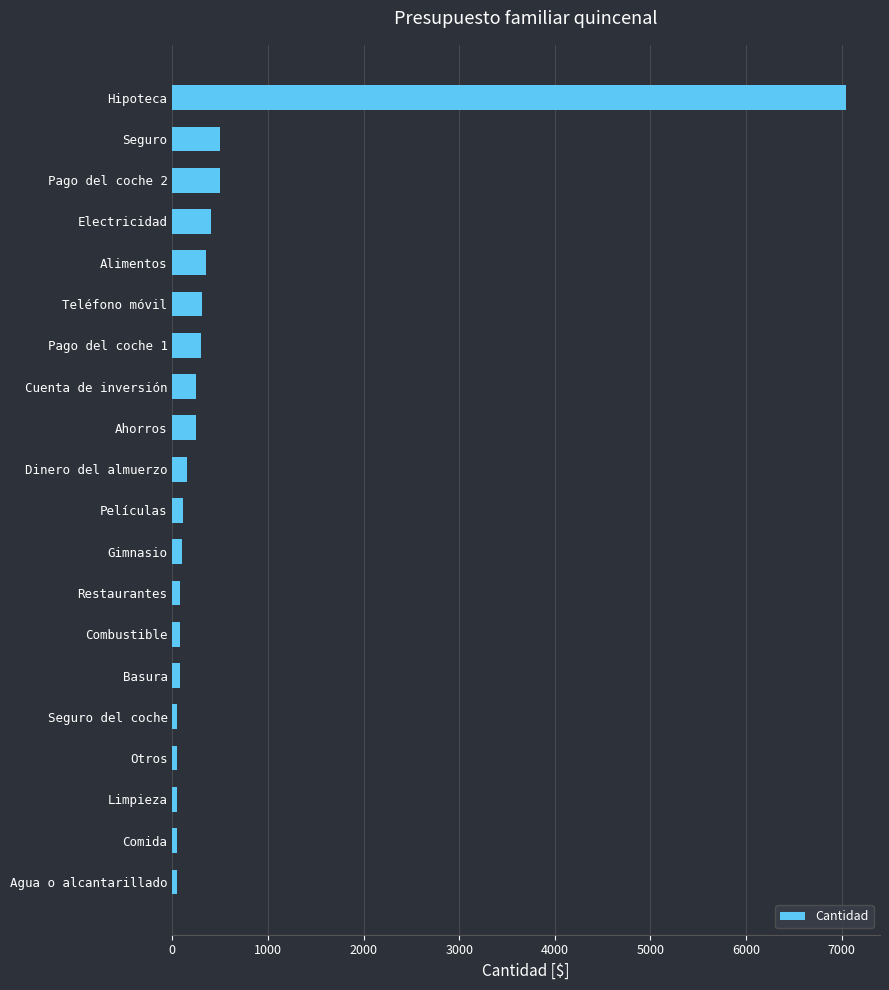

Between Hipoteca and Alimentos, which is larger?

Hipoteca